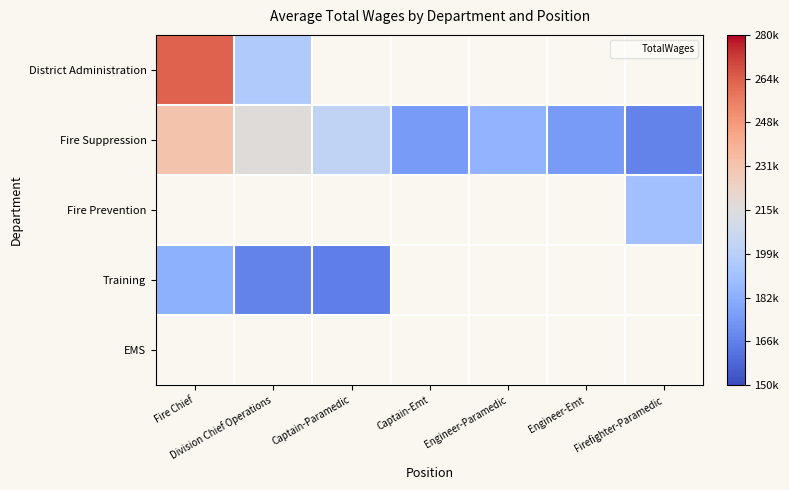

What is the minimum value shown in the chart?

165380.0